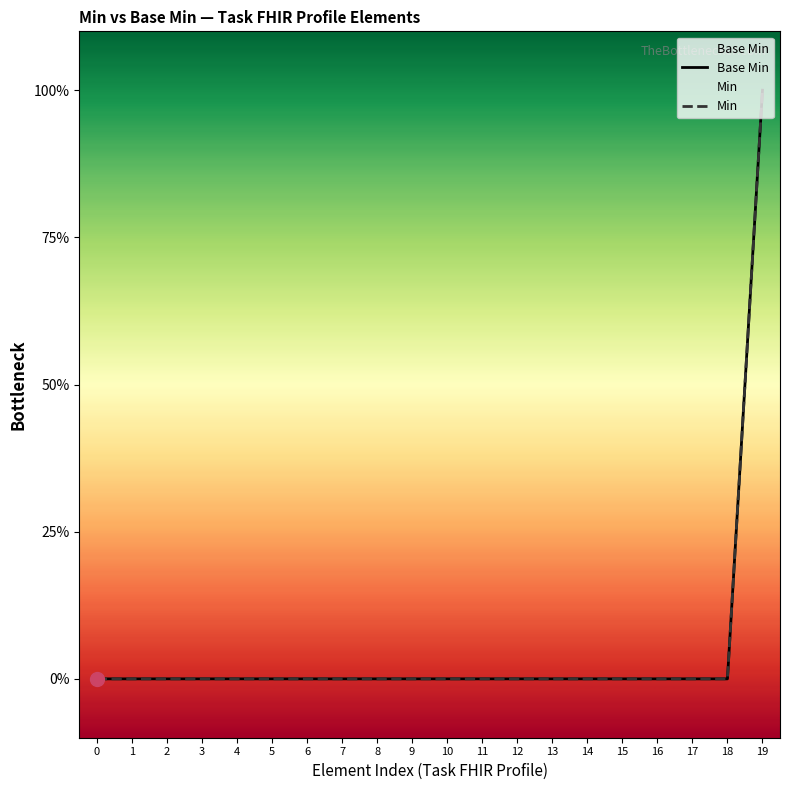

Reading left to right, extract all data points from this chart.

Base Min: 0	0	0	0	0	0	0	0	0	0	0	0	0	0	0	0	0	0	0	1
Min: 0	0	0	0	0	0	0	0	0	0	0	0	0	0	0	0	0	0	0	1